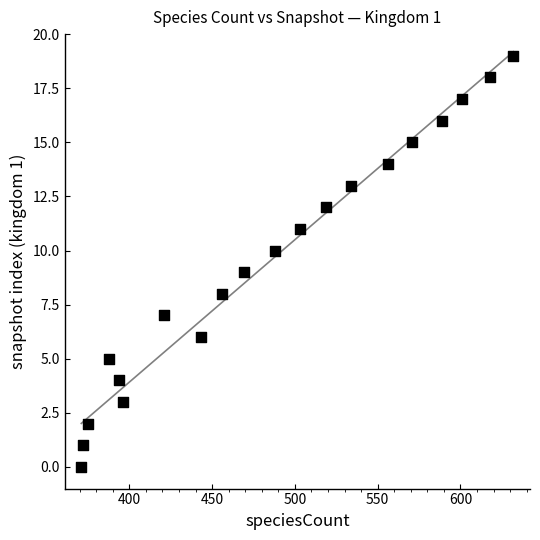

What is the range of X values (max minus min)?

261